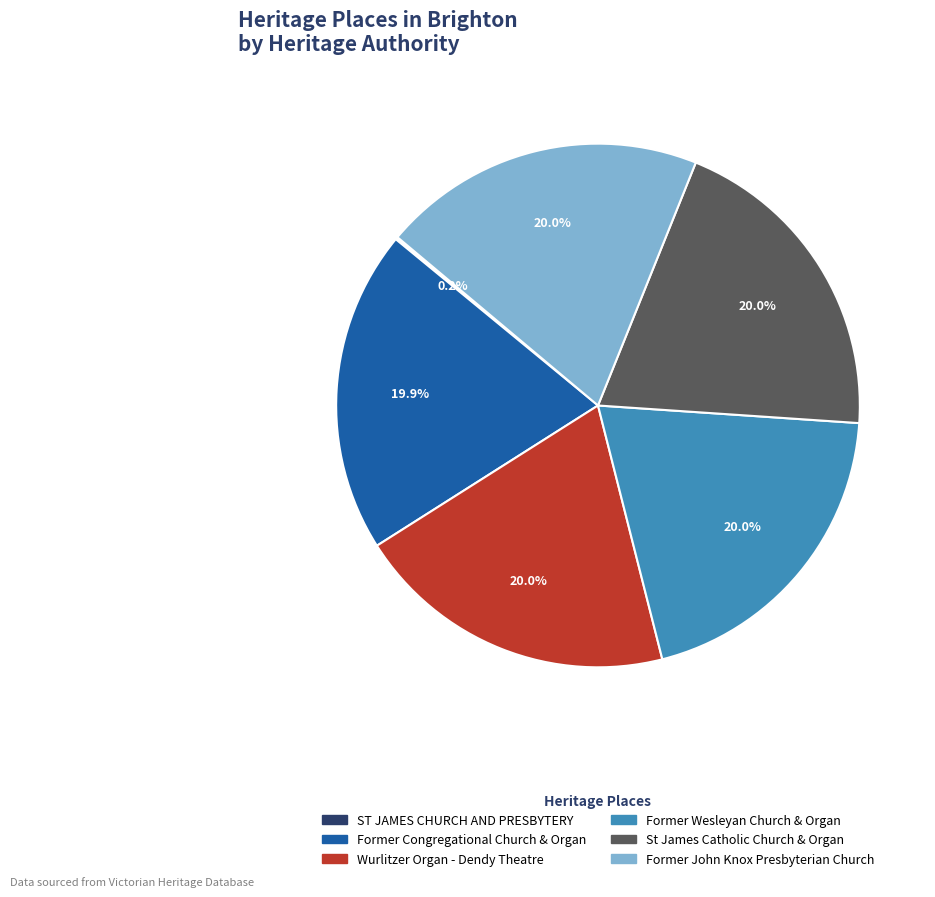

Does St James Catholic Church & Organ represent more than half of the total?

No